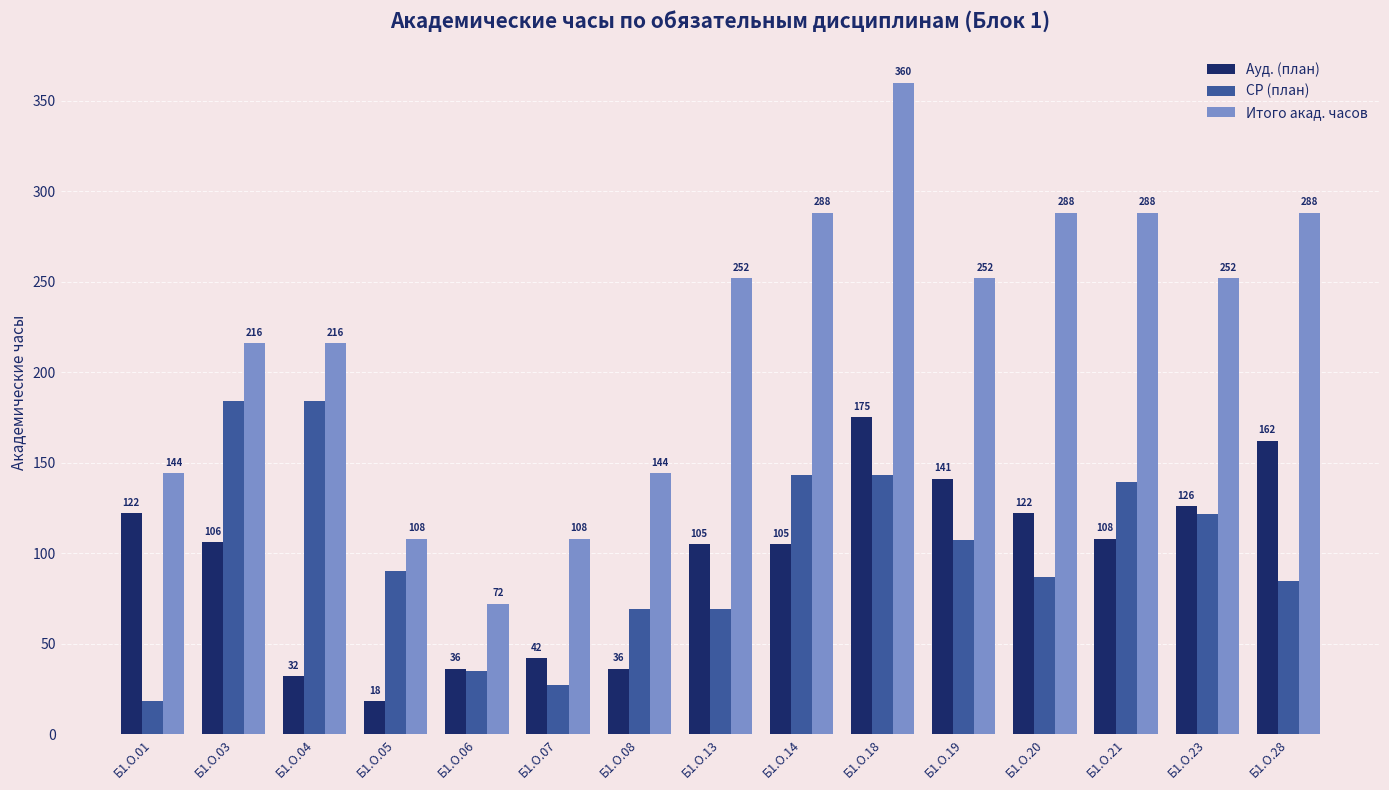

True or false: Ауд. (план) has a value of 105.0 at Б1.О.14.

True